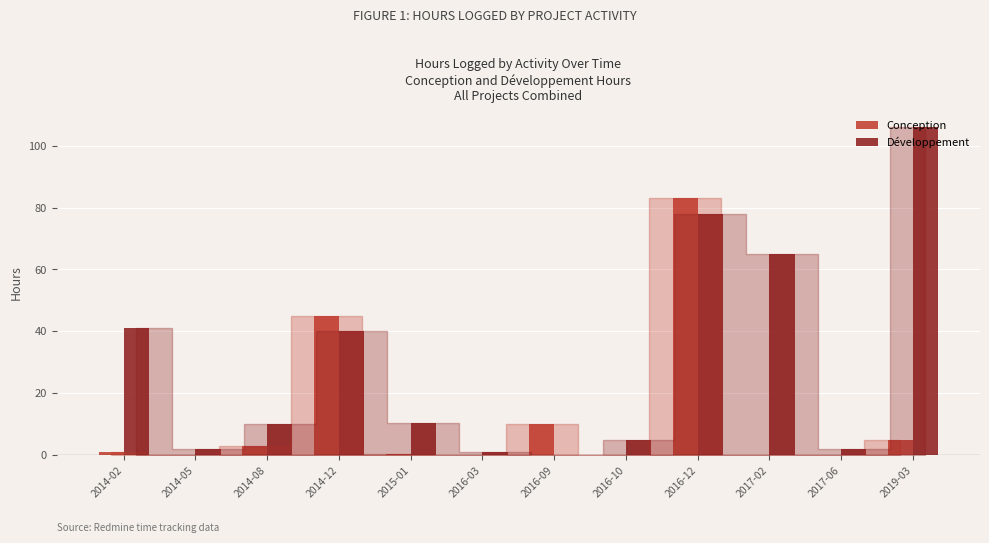

What is the highest value of the Développement series?

106.0